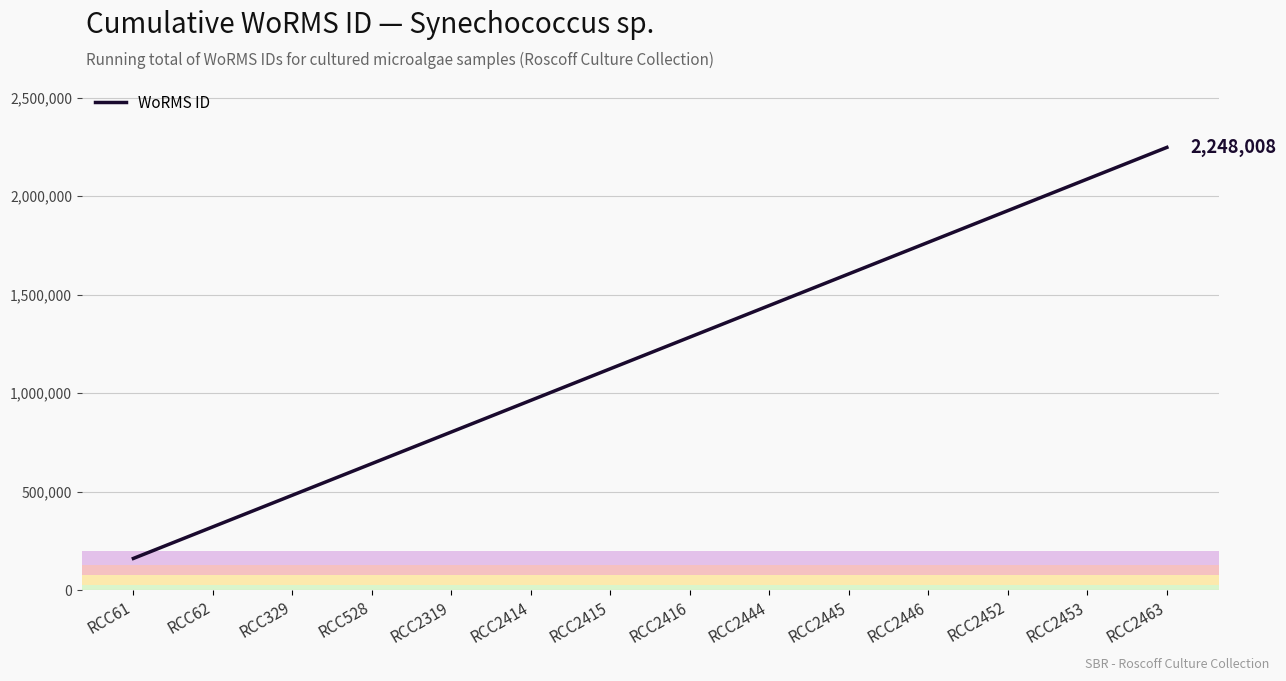

Which label corresponds to the largest value in the chart?

RCC2463